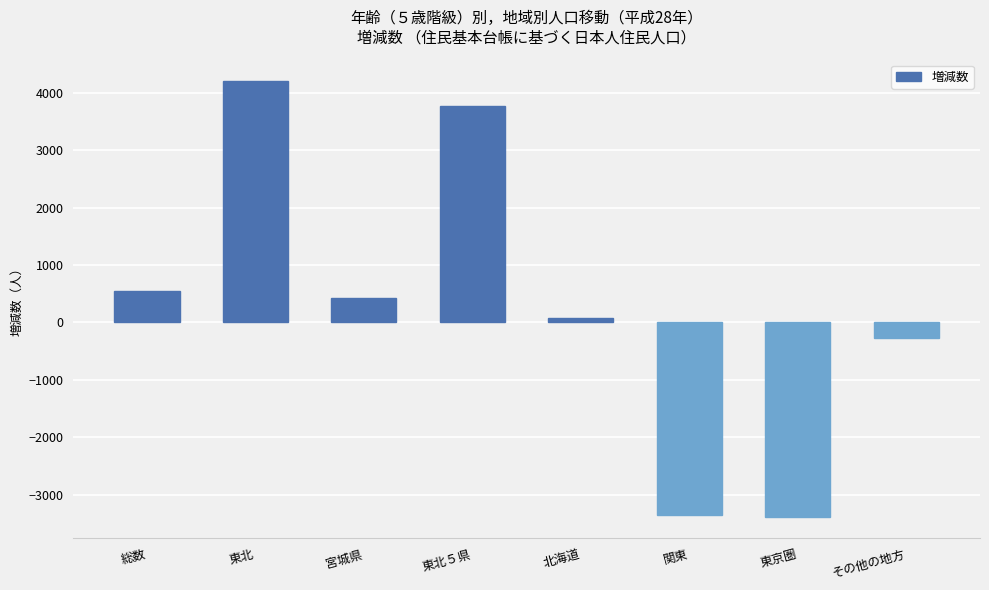

What is the difference between the values at 東京圏 and 宮城県?

3817